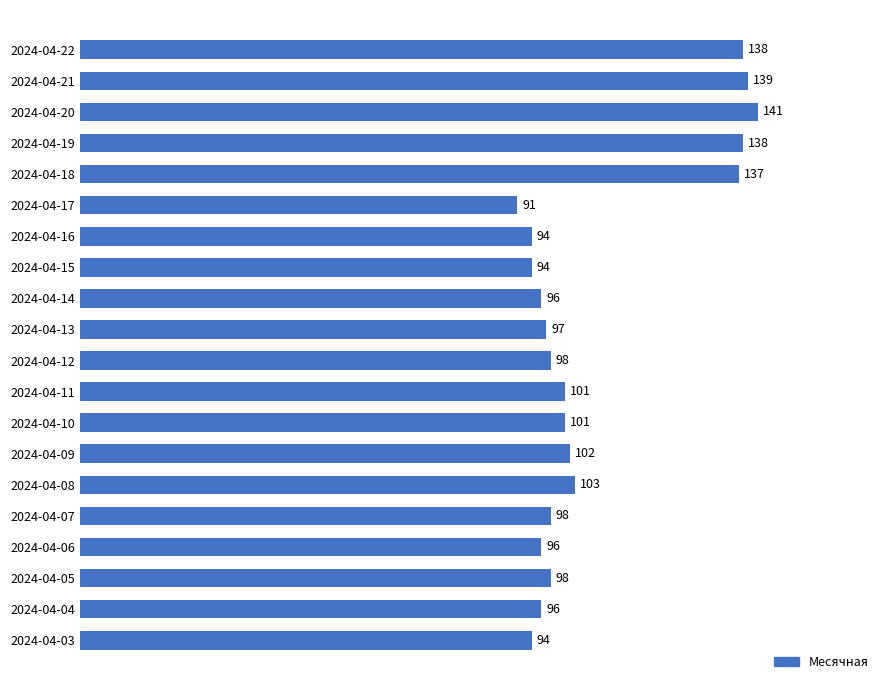

What is the difference between the maximum and minimum values?

50